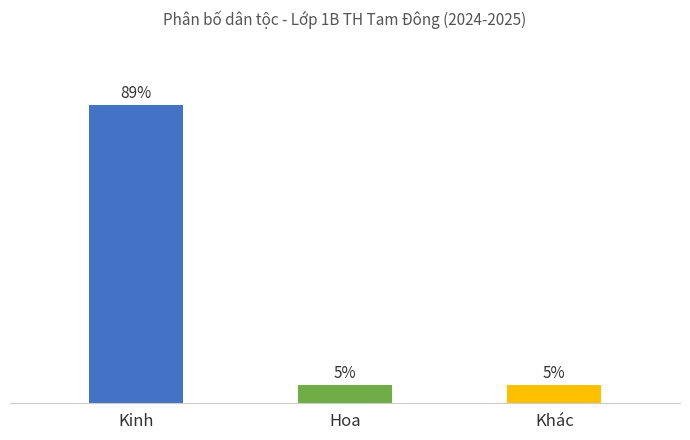

Does the chart contain any negative values?

No